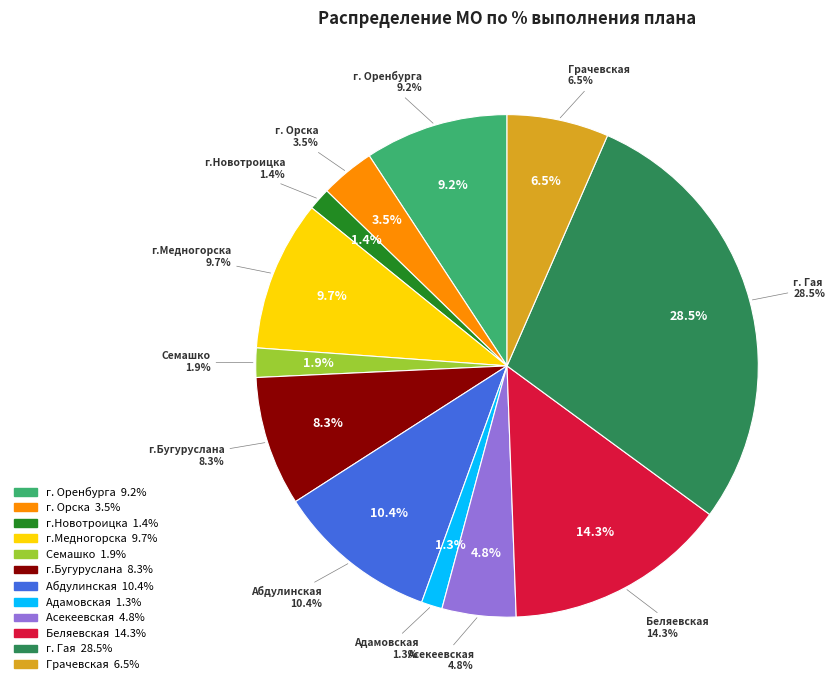

What is the smallest slice in the pie chart?

ГБУЗ «Адамовская РБ»